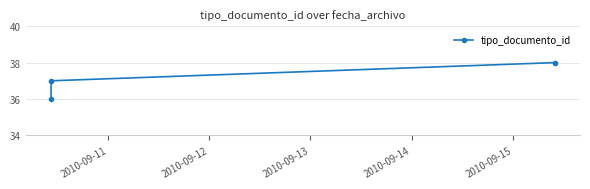

Reading right to left, transcribe all the data shown in this chart.

38	37	36